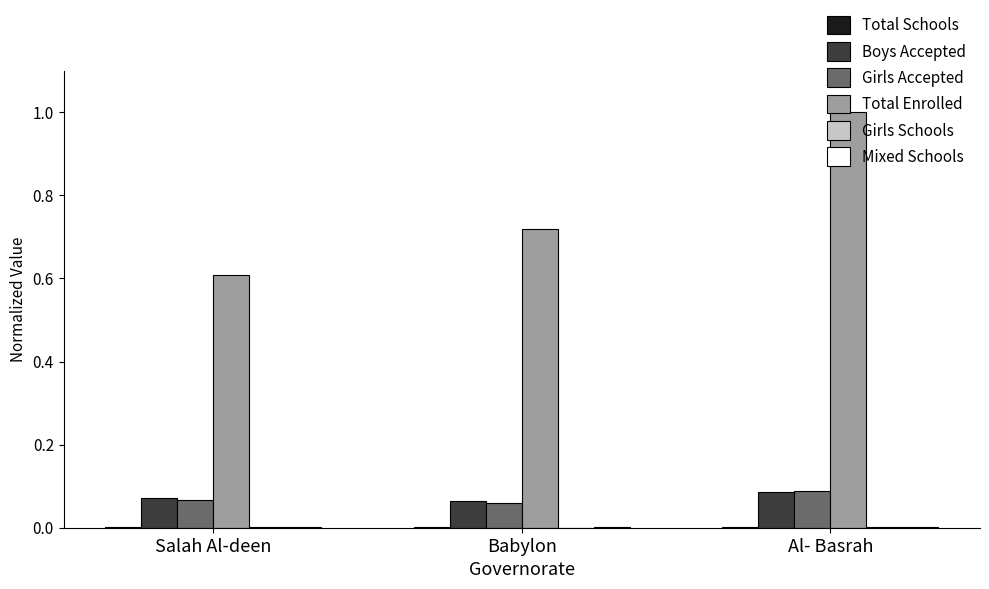

What is the spread (max minus min) of values at Salah Al-deen?

0.6